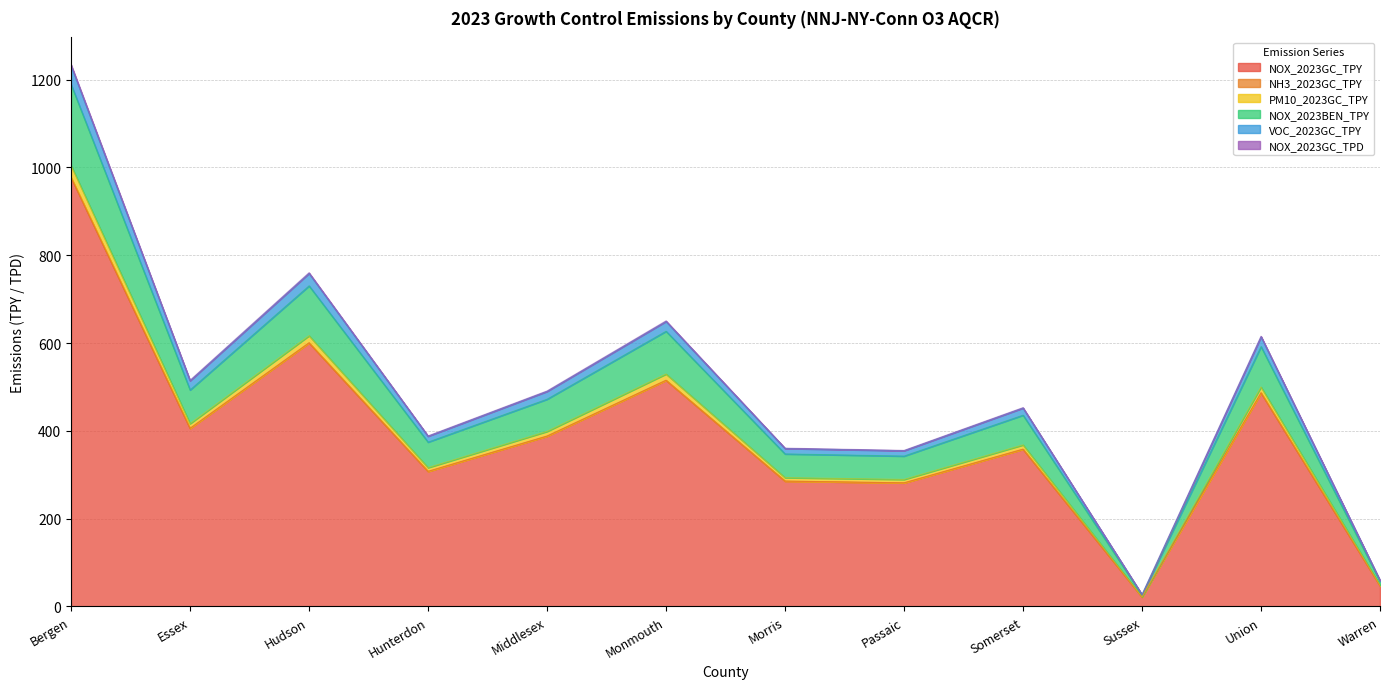

True or false: NOX_2023GC_TPY and NOX_2023BEN_TPY intersect in this chart.

False